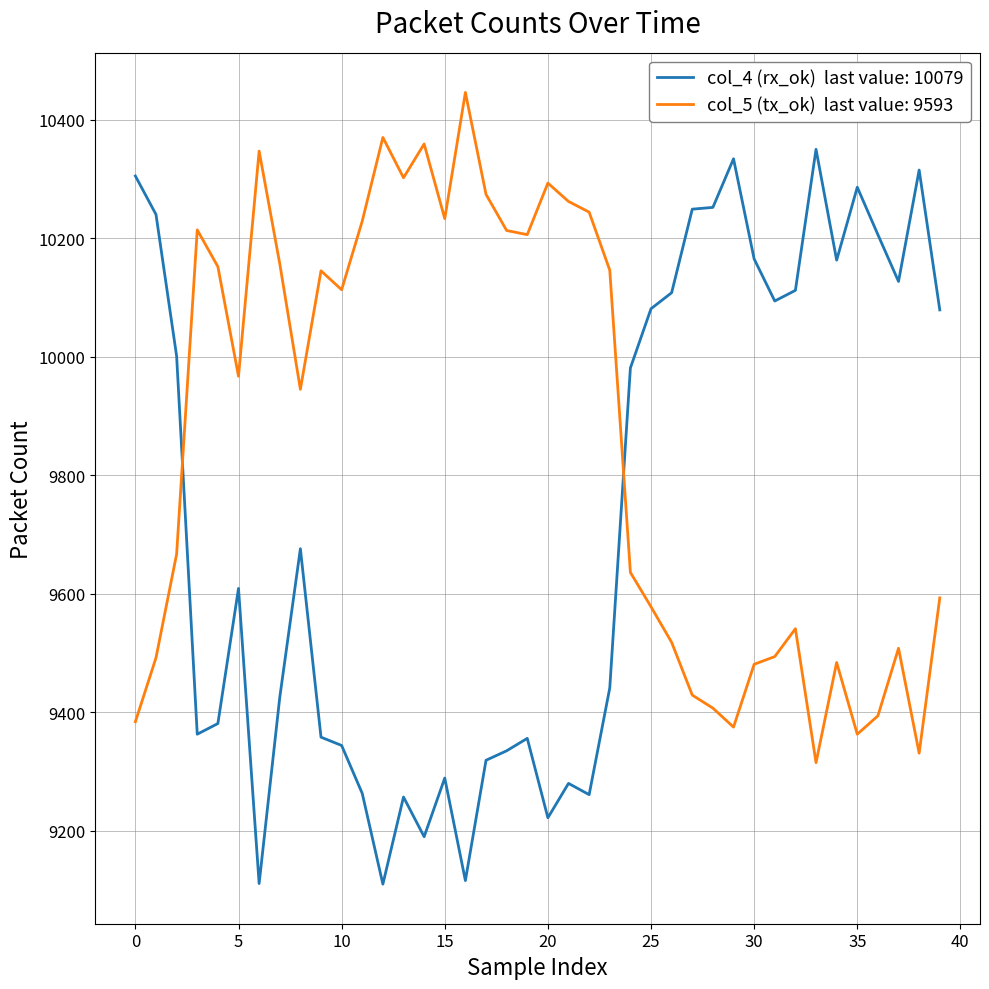

What is the greatest value displayed?

10446